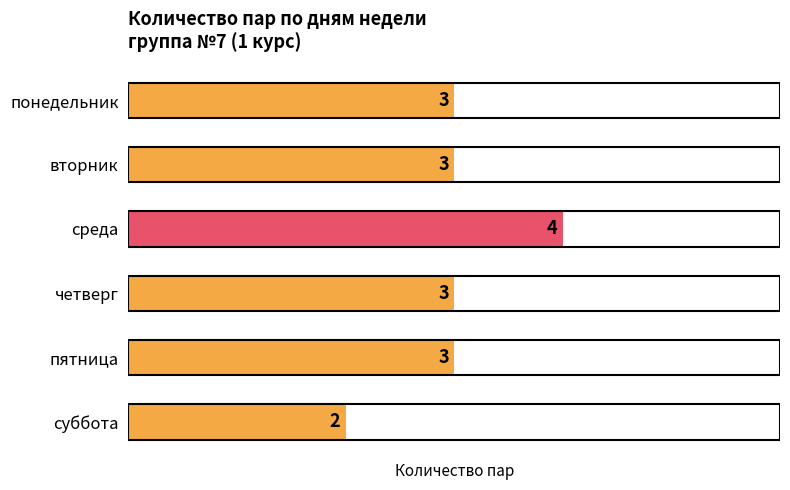

What is the difference between the maximum and minimum values?

2